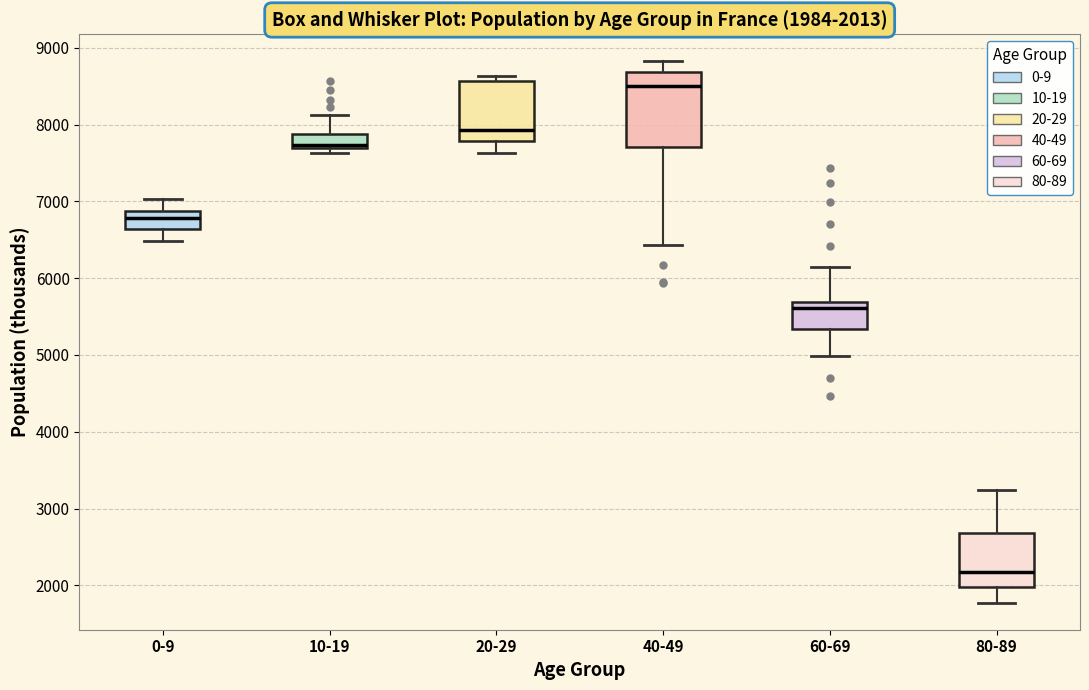

Which box has the lowest median line?

80-89